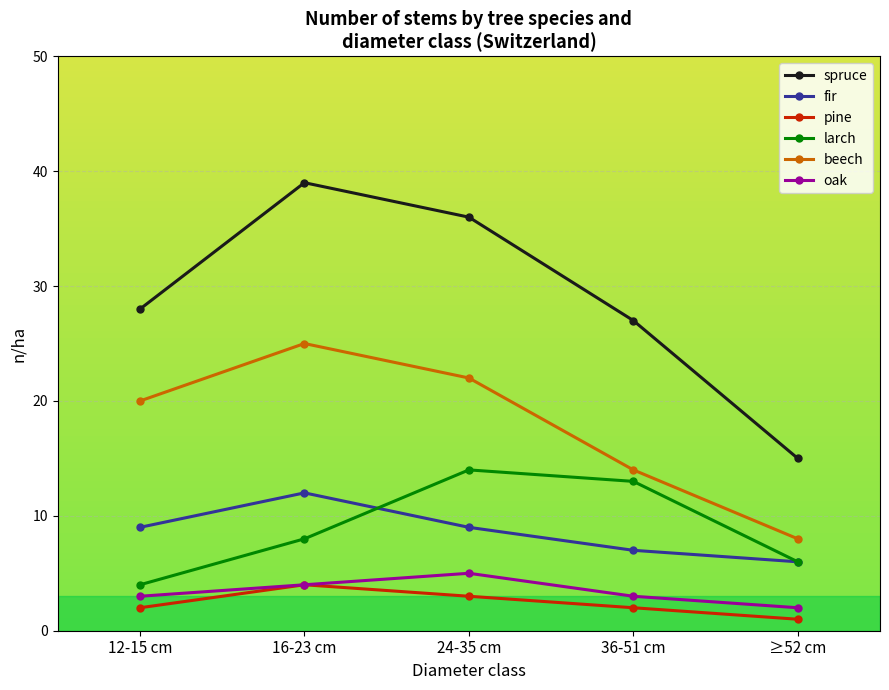

True or false: spruce and oak intersect in this chart.

False